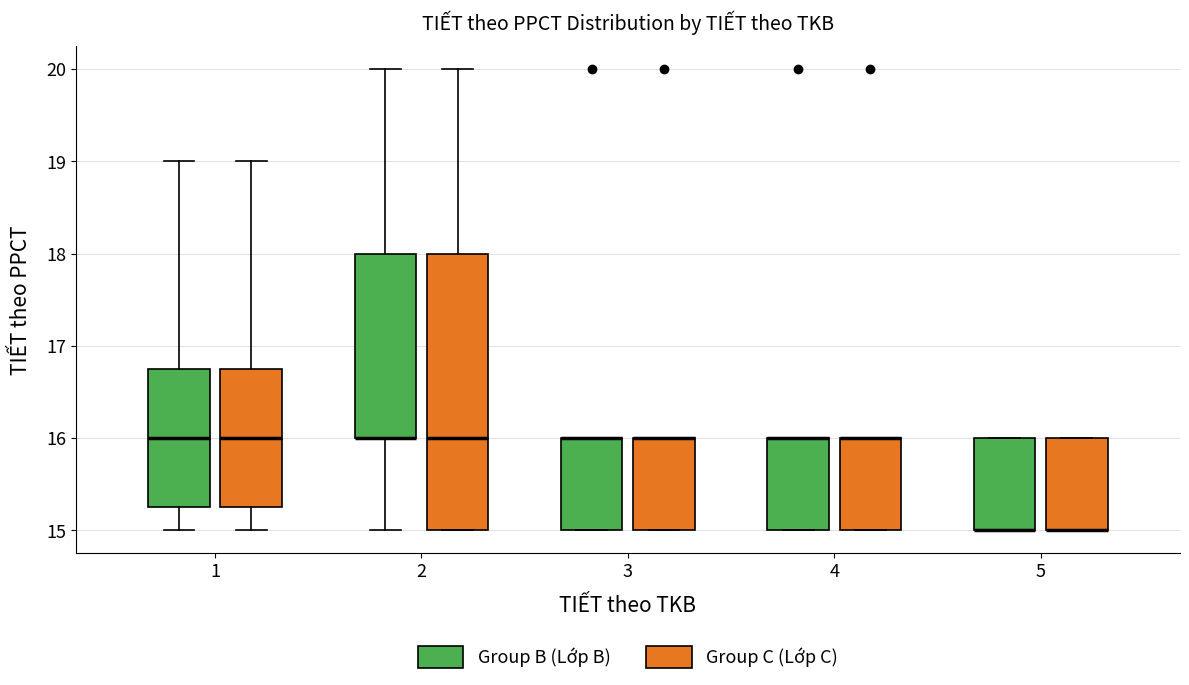

Where does the upper whisker of the box for 2 (Group C (Lớp C)) end on the y-axis? The values are not printed on the chart, so give them approximately, as read against the axis.

20.0